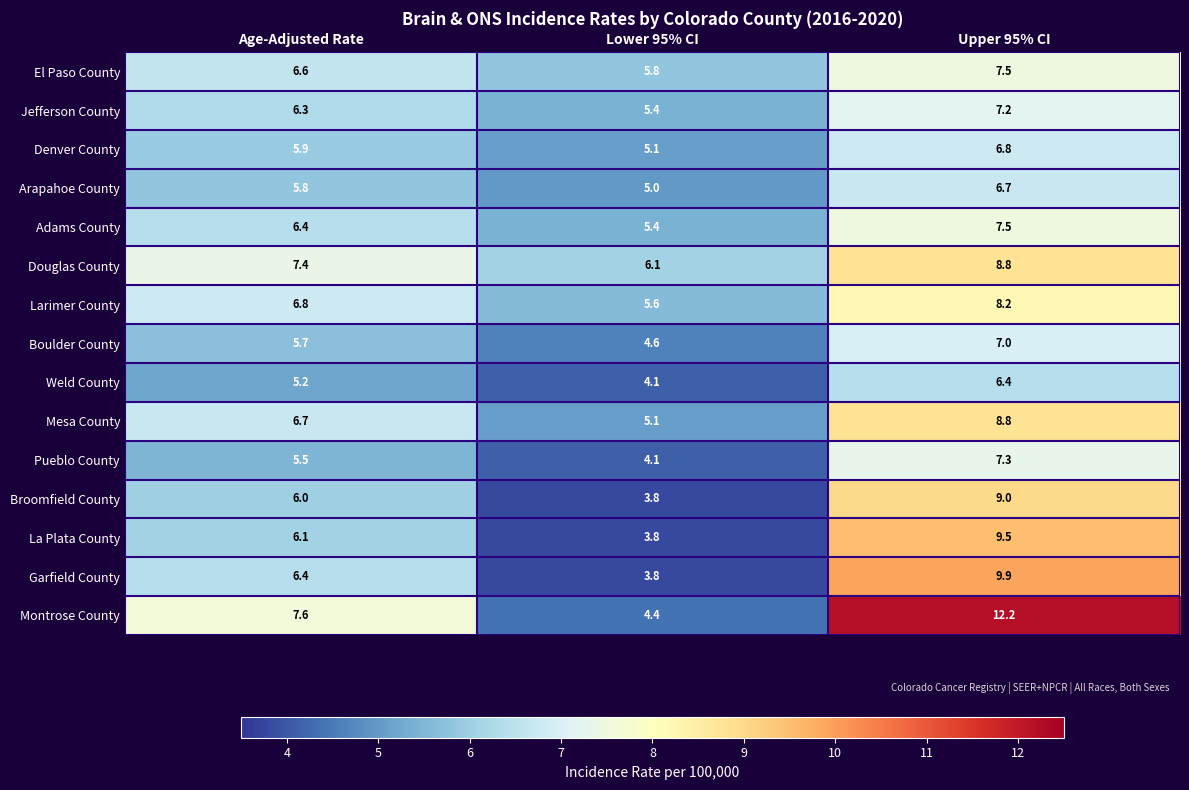

At which category is the sum across all series the highest?

Upper 95% CI